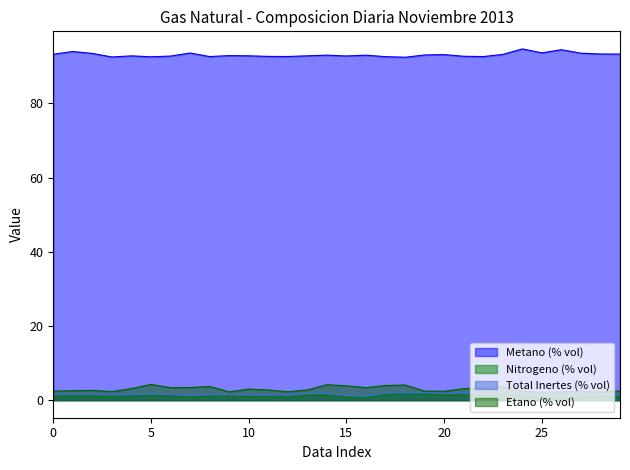

True or false: Nitrogeno (% vol) and Etano (% vol) cross at least once.

False